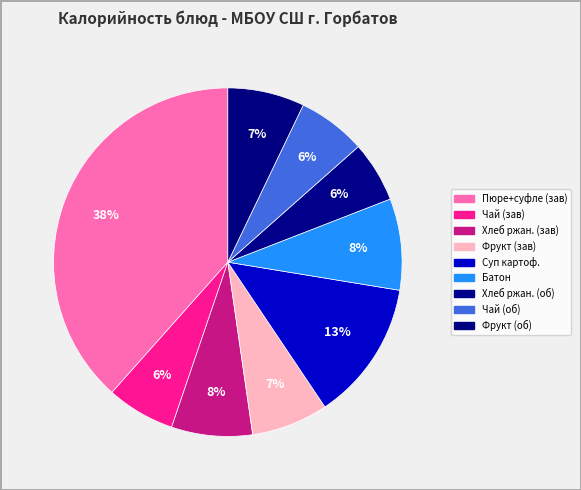

Count the number of slices in the pie.

9